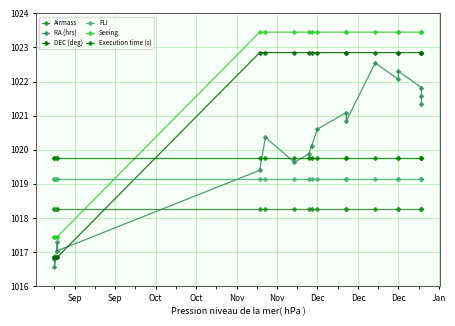

What is the difference between the highest and lowest values at Dec?

5.2